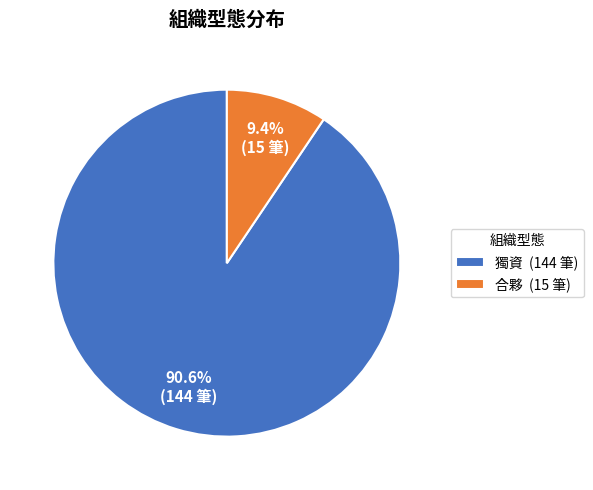

To the nearest percent, what is the average slice percentage?

50%